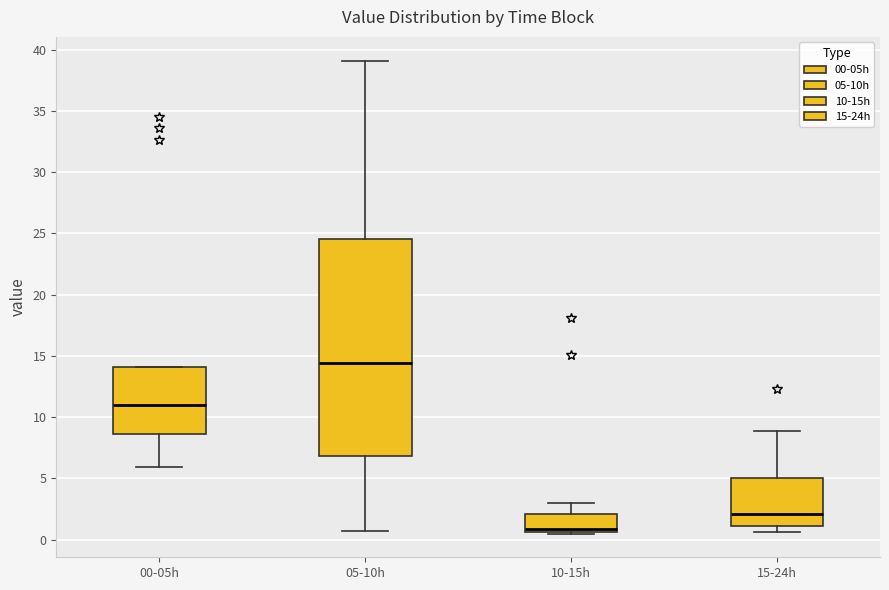

Where does the upper whisker of the box for 15-24h end on the y-axis? The values are not printed on the chart, so give them approximately, as read against the axis.

9.0